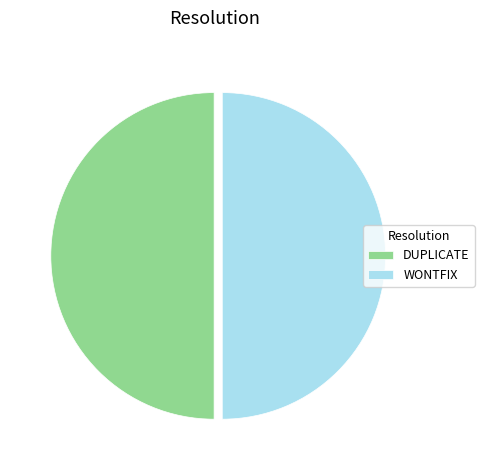

Is it true that DUPLICATE is 42% of the pie?

False